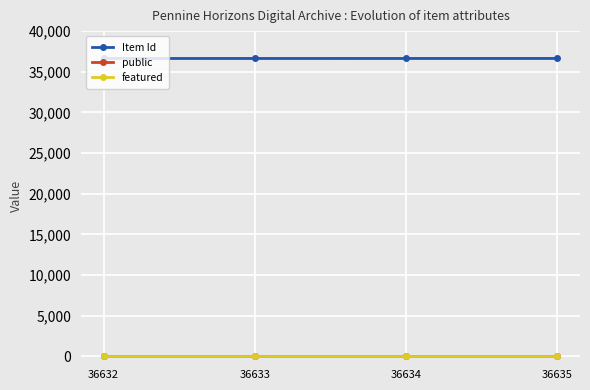

Is the value of public at 36635 greater than the value of Item Id at 36633?

No